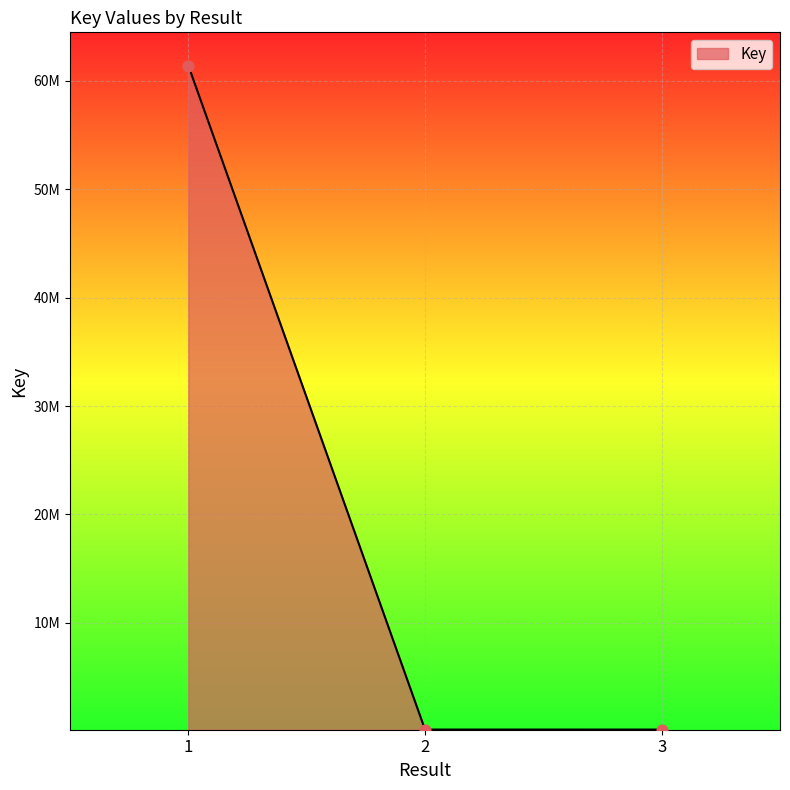

Is this an area chart (filled region under the line)?

Yes